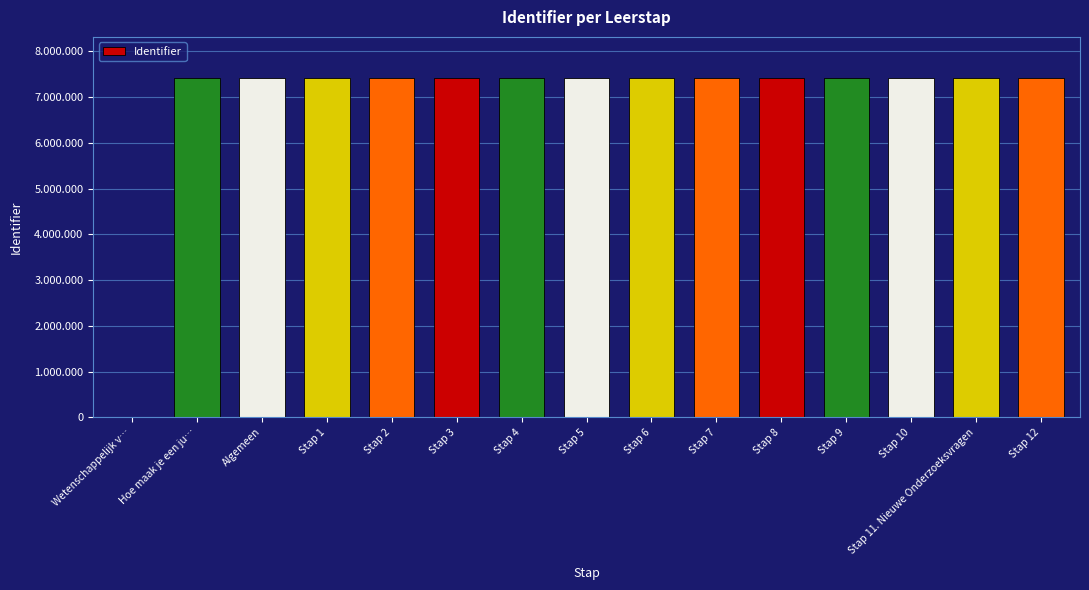

Are the bars horizontal?

No